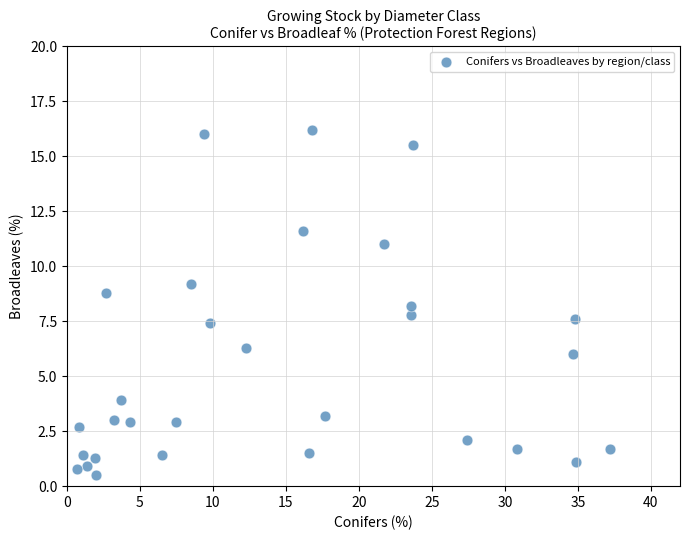

What is the range of X values (max minus min)?

36.5